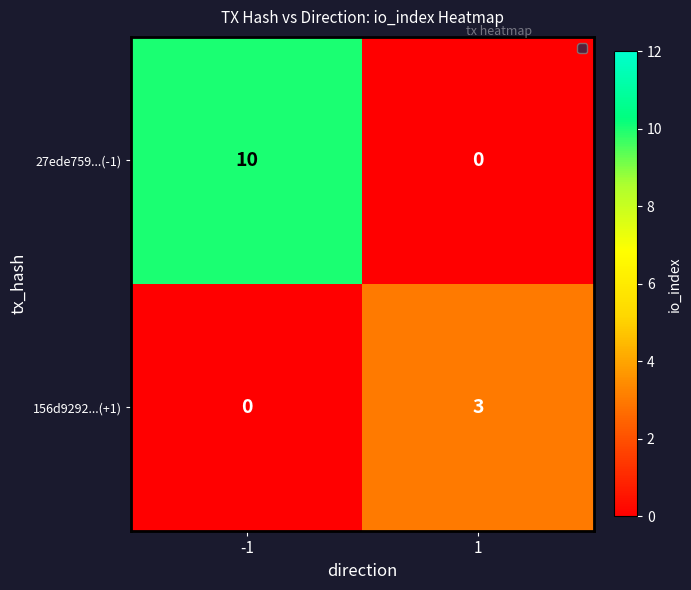

Count the number of data series in this chart.

2